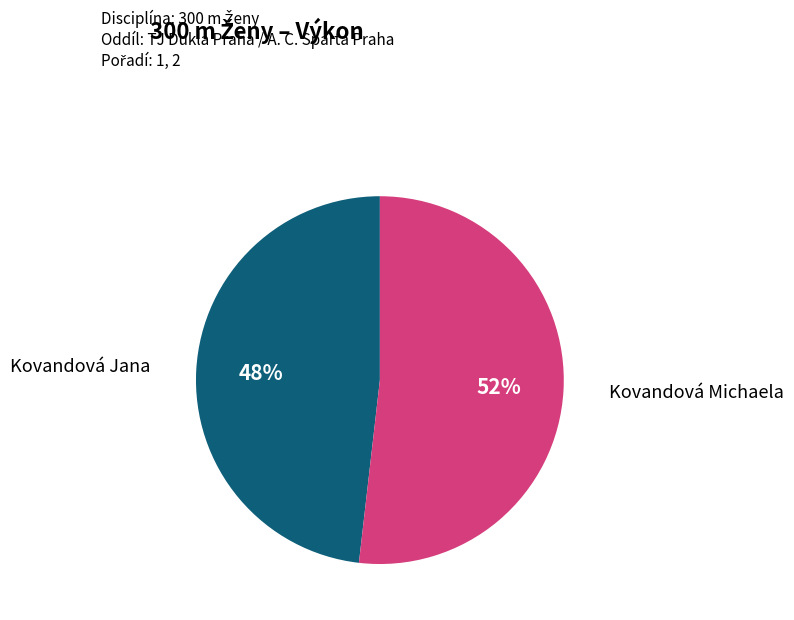

To the nearest percent, what portion does Kovandová Michaela represent?

52%